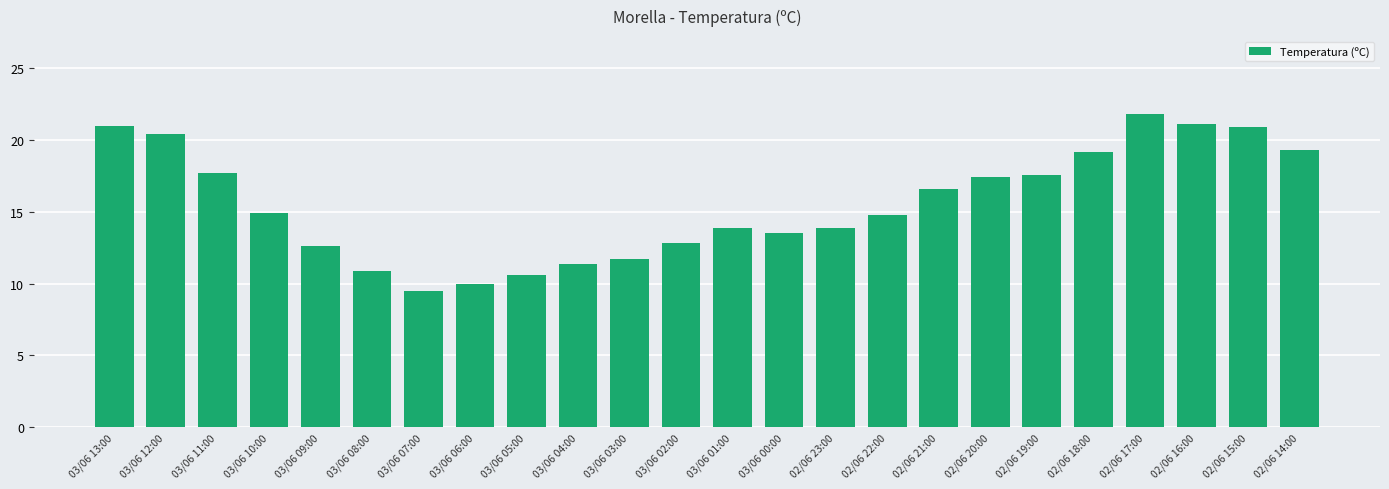

How many data points does each series have?

24